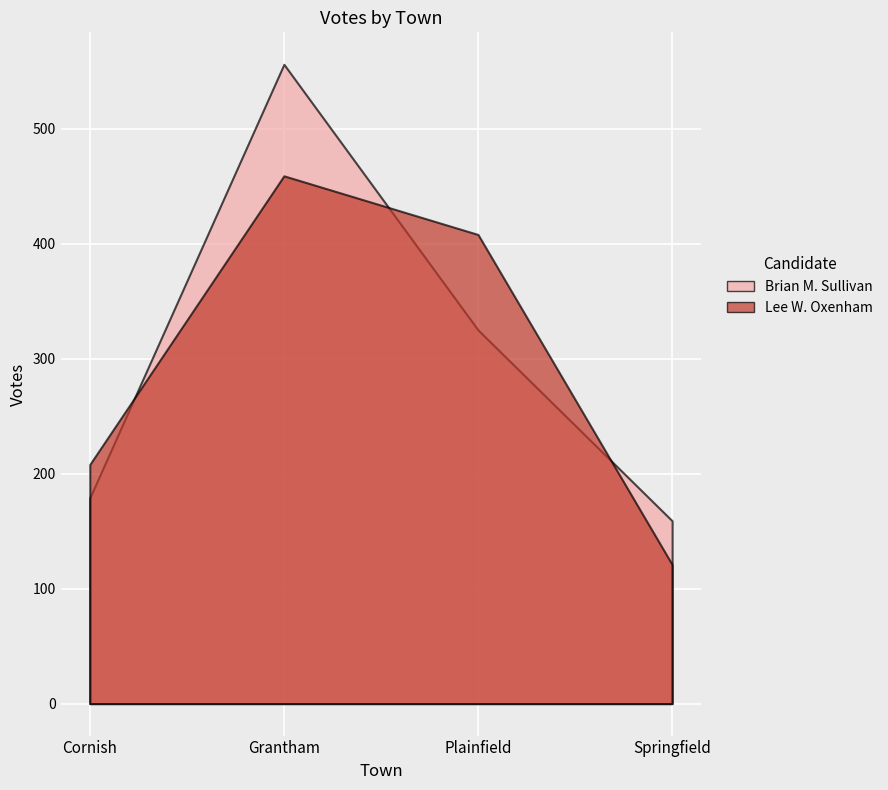

Does the chart display data point markers on the line(s)?

No